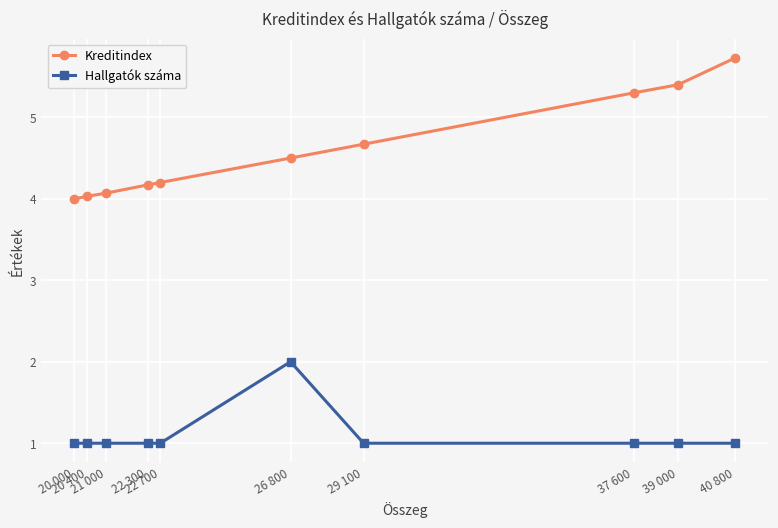

What is the label of the 5th point from the right?

26 800